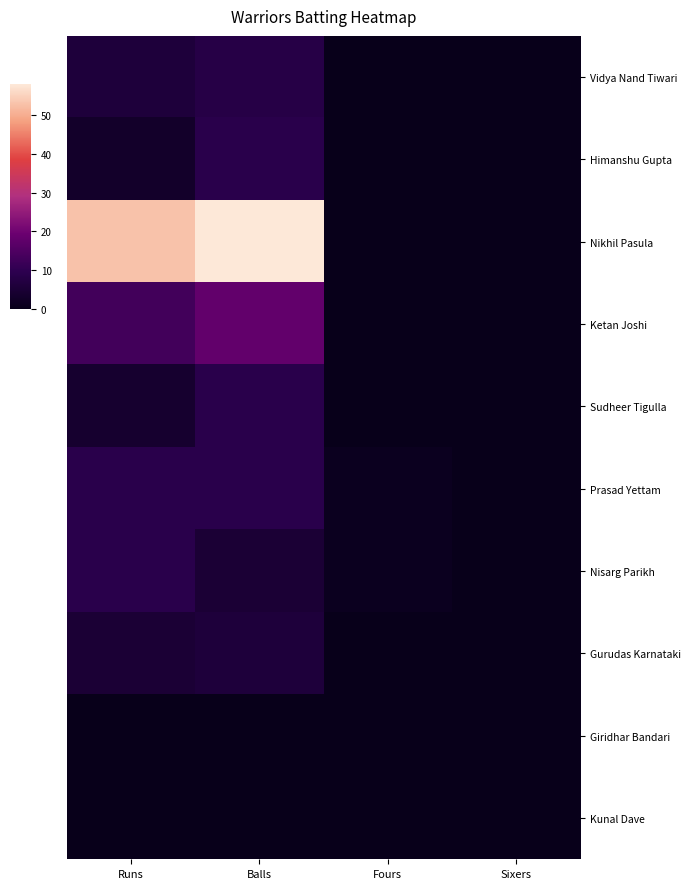

True or false: Ketan Joshi has a value of 6 at Fours.

False